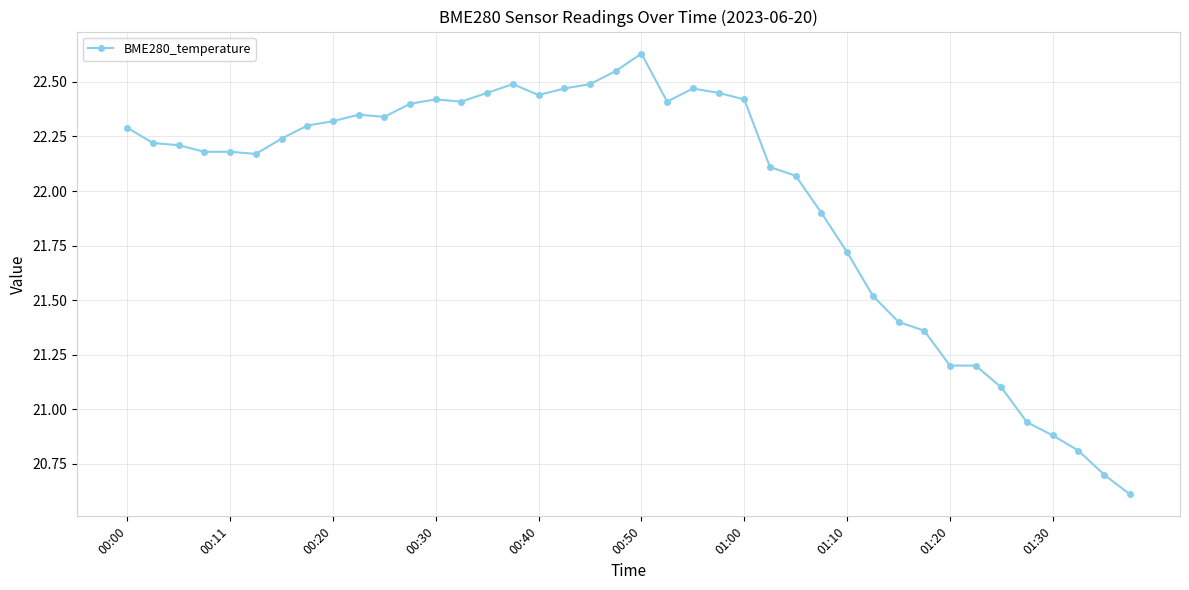

What is the value of the 33rd point from the left?

21.2